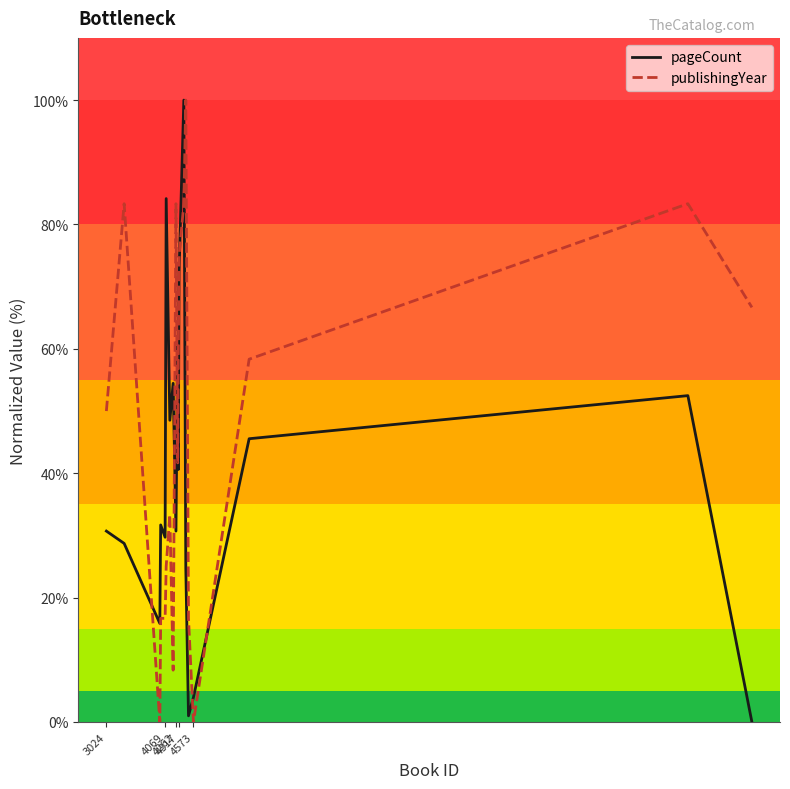

Rank the series by their average value, from highest to lowest.

publishingYear, pageCount